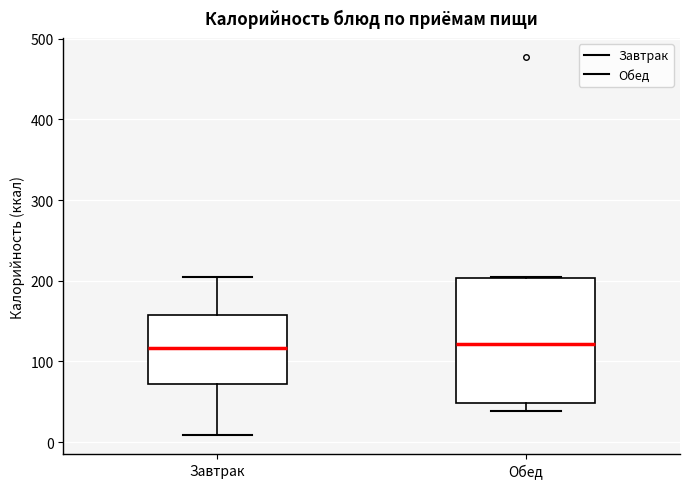

Reading left to right, read every box against the y-axis: the position of its median line, the range the box covers, and the ends of its whiskers. The values are not printed on the chart, so give them approximately, as read against the axis.

Завтрак: median 120, box 70 to 160, whiskers 10 to 210
Обед: median 120, box 50 to 200, whiskers 40 to 210